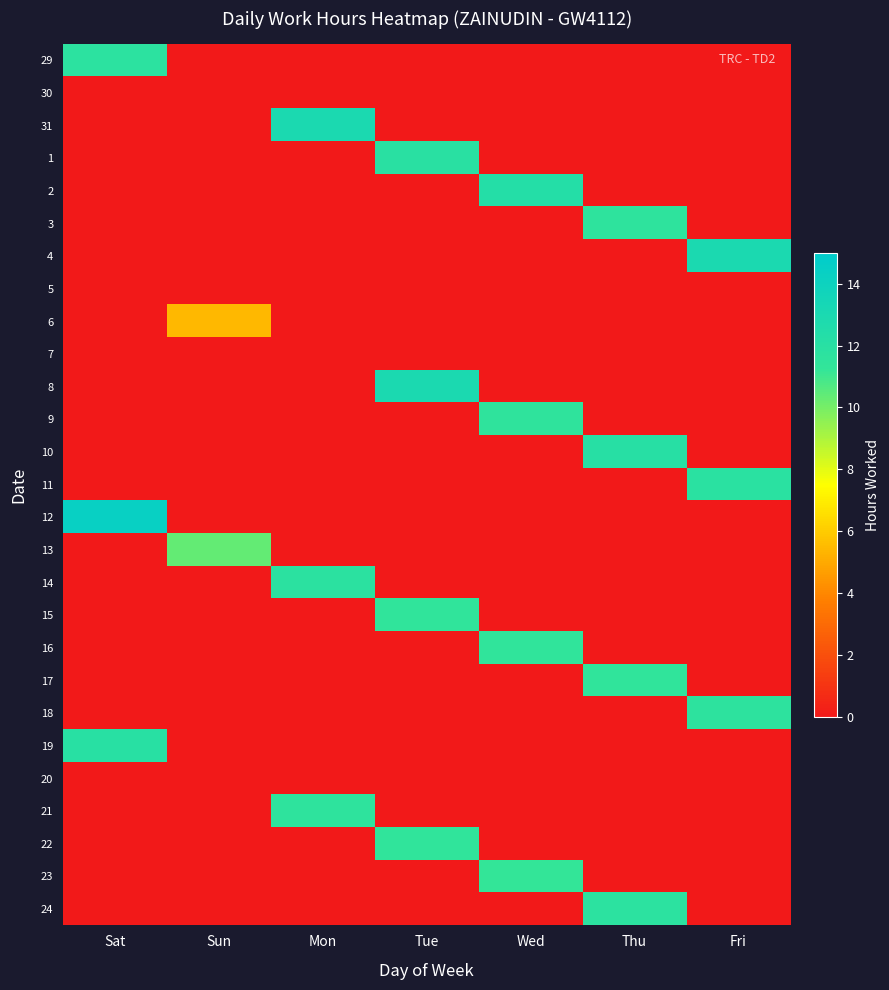

How many series are shown in this chart?

27